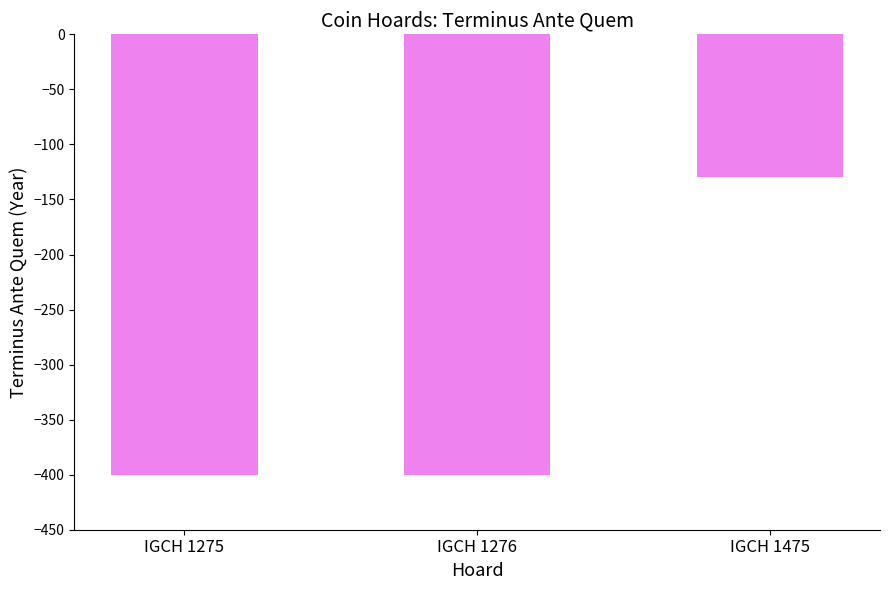

Is it true that the value at IGCH 1275 is -400?

True